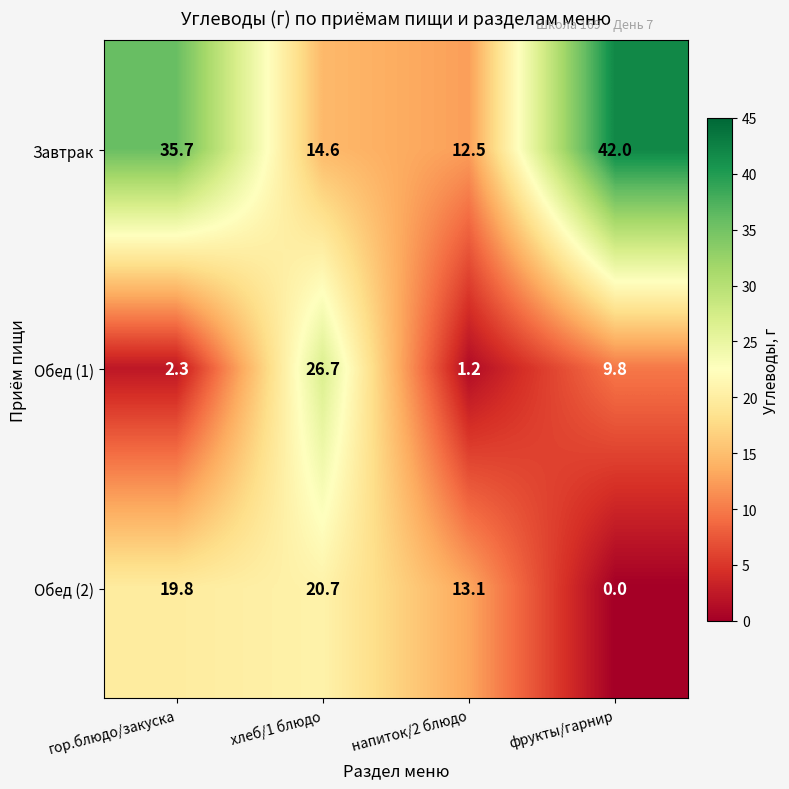

Where is Обед (1) nearest to the value 13?

фрукты/гарнир